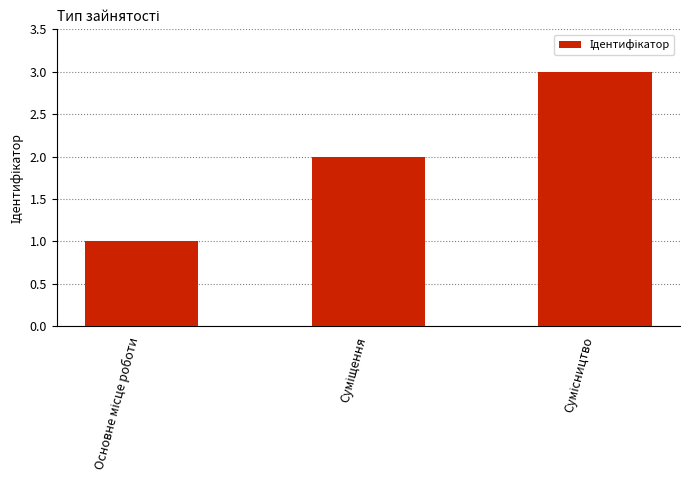

Reading left to right, extract all data points from this chart.

1	2	3